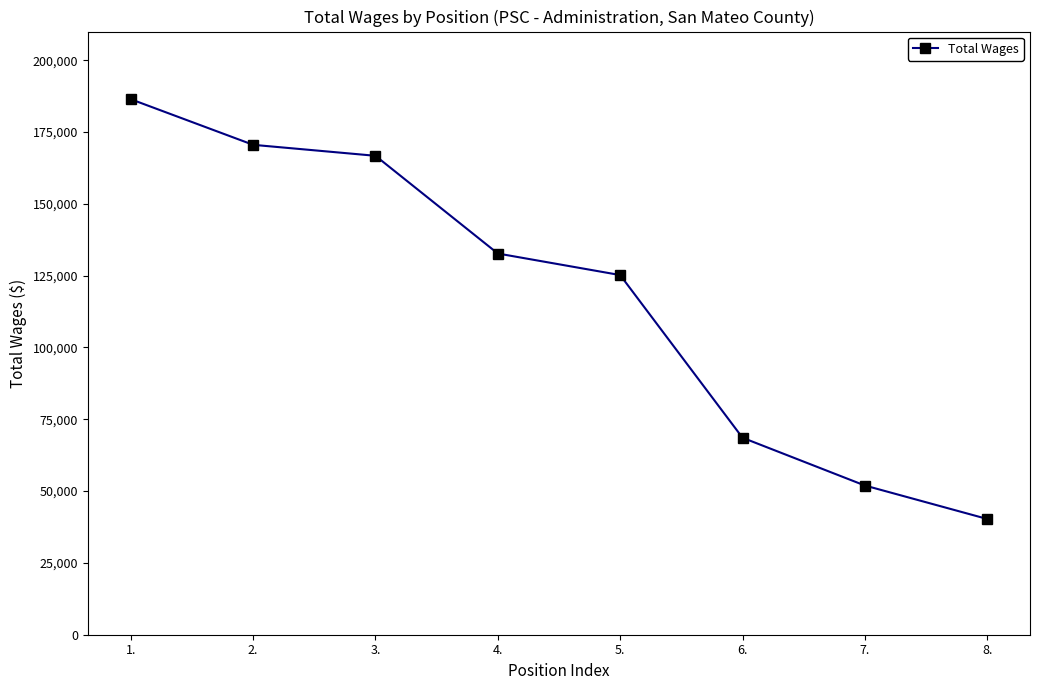

Between 5. and 1., which is larger?

1.